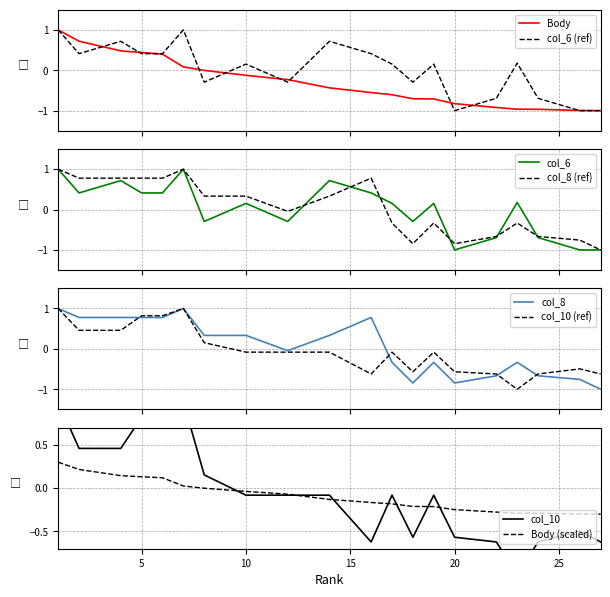

What is the minimum value for col_8 (ref)?

-1.0